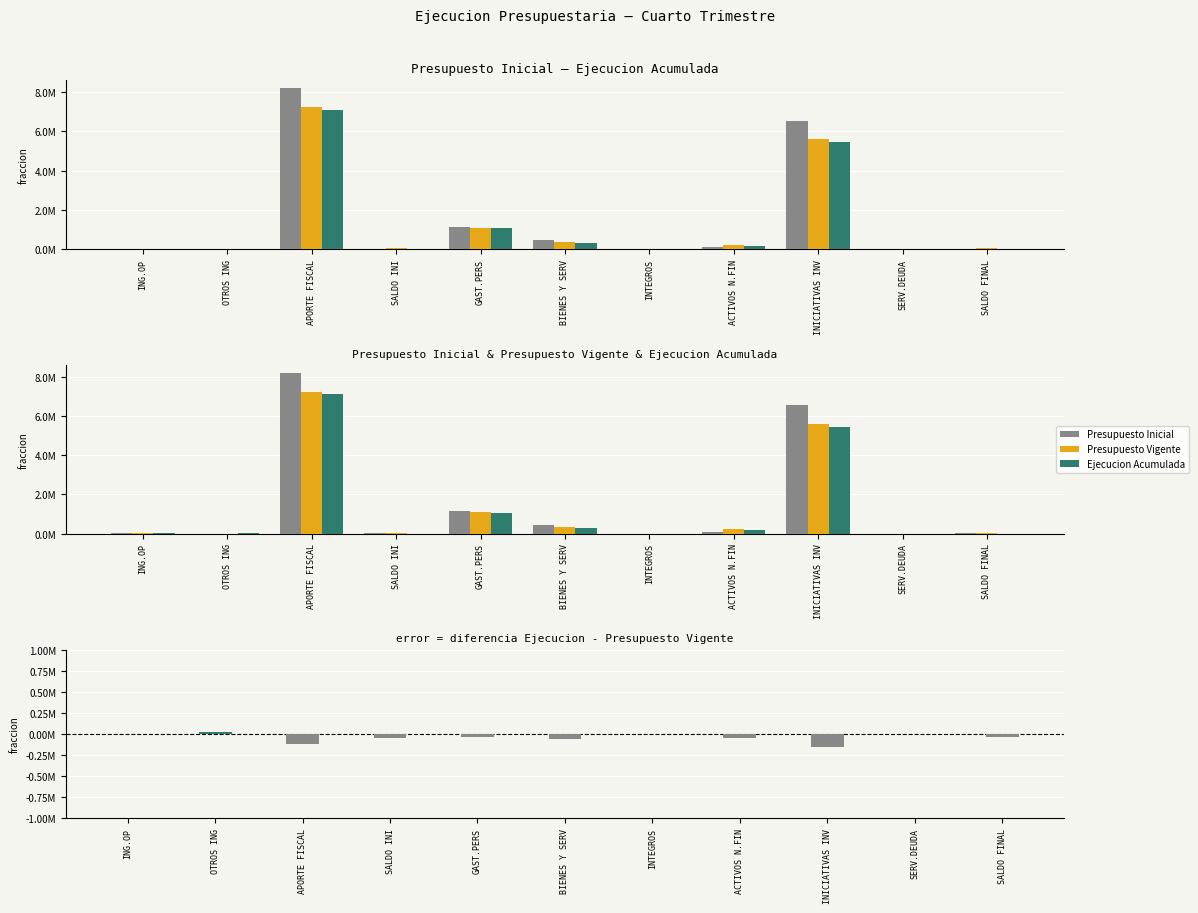

Rank the series at BIENES Y SERV from lowest to highest value.

Diferencia, Ejecucion Acumulada, Presupuesto Vigente, Presupuesto Inicial